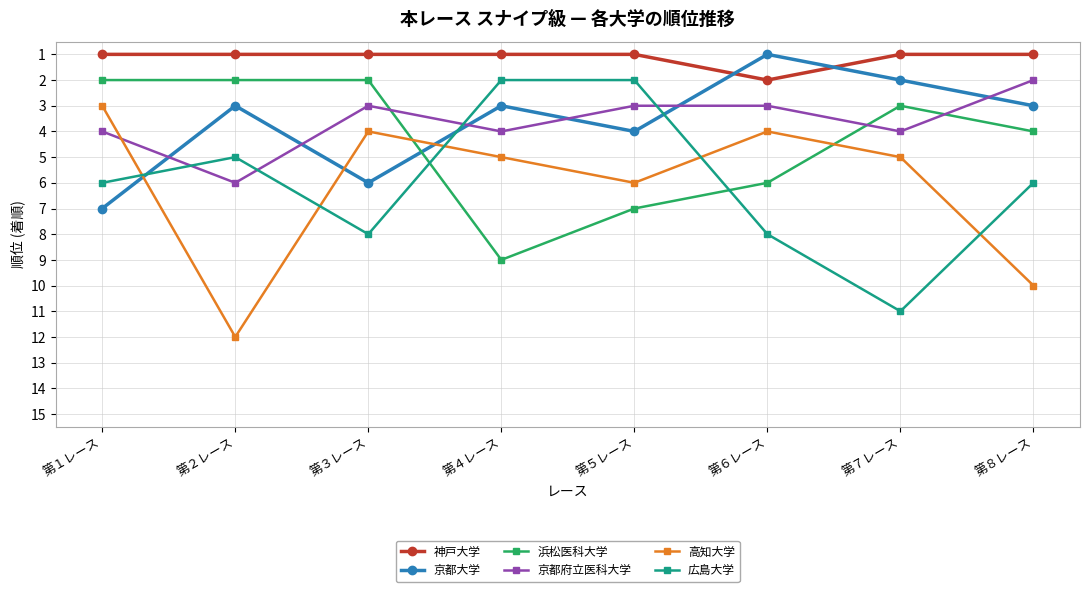

What is the value of the 広島大学 point at the 8th from the left?

6